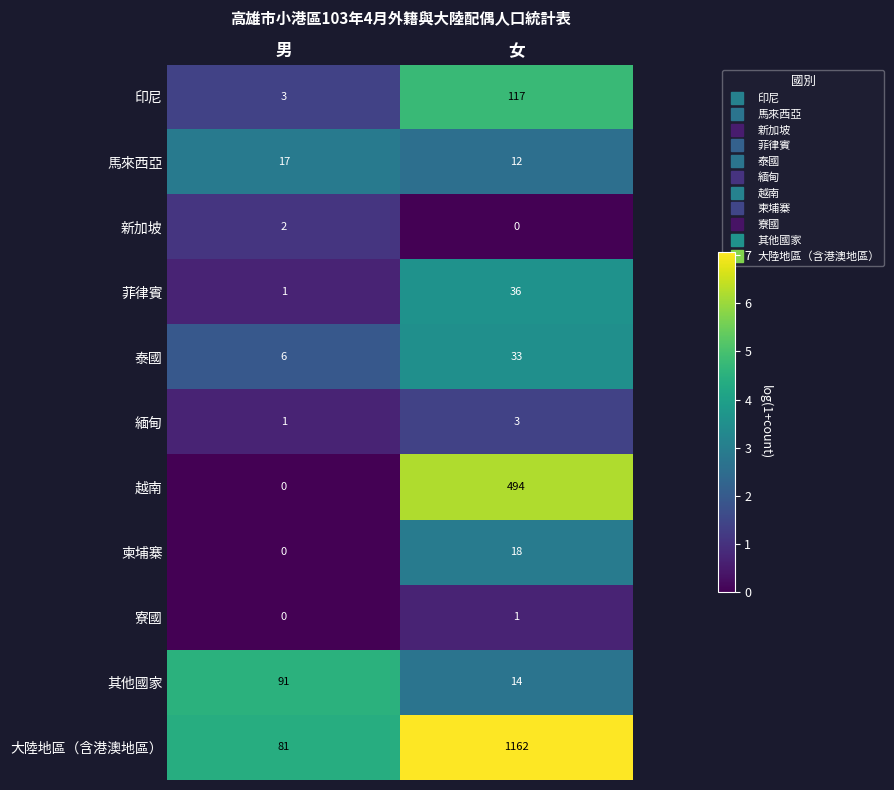

What is the spread (max minus min) of values at 女?

1162